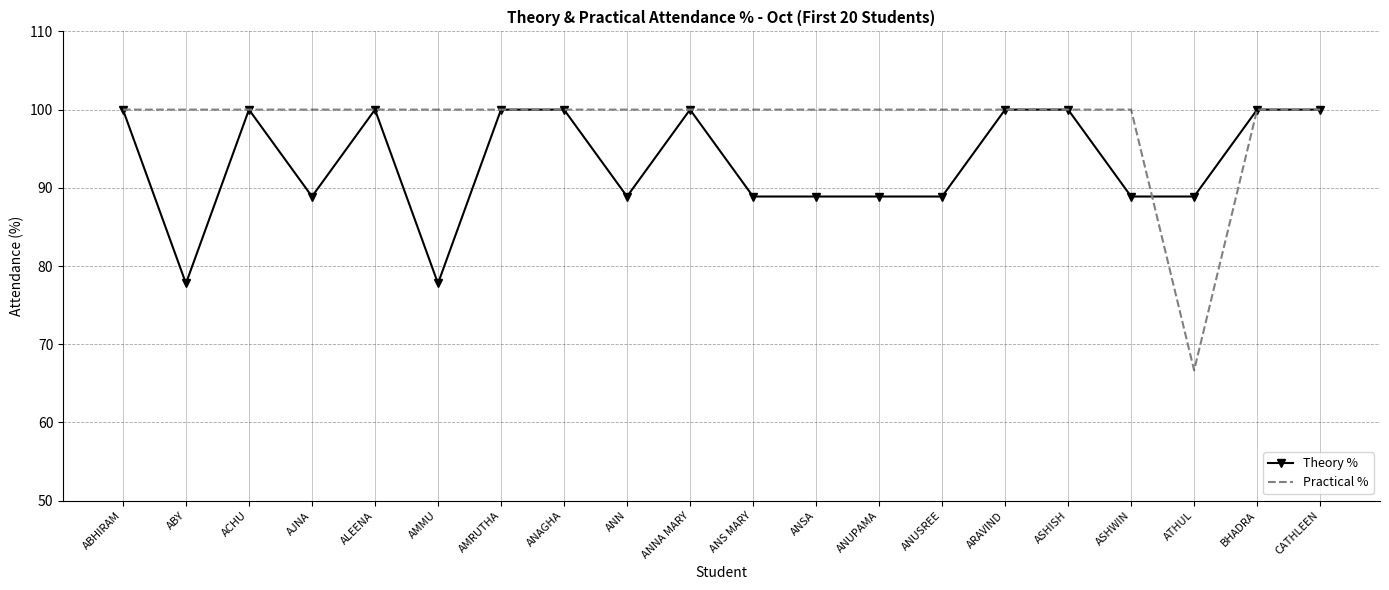

What is the difference between the maximum and second lowest values in the Theory % series?

22.2